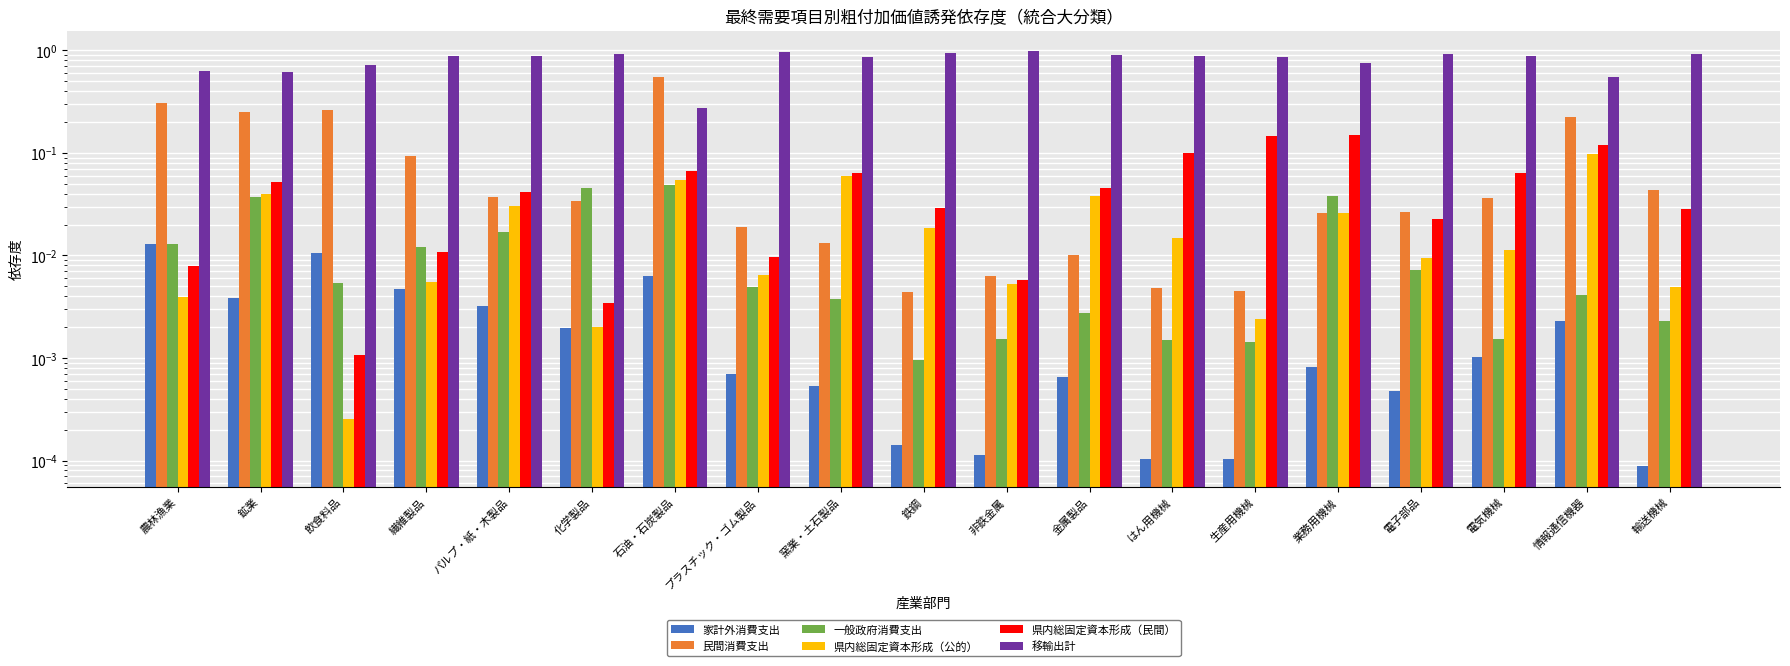

At which label is 民間消費支出 closest to 0?

鉄鋼